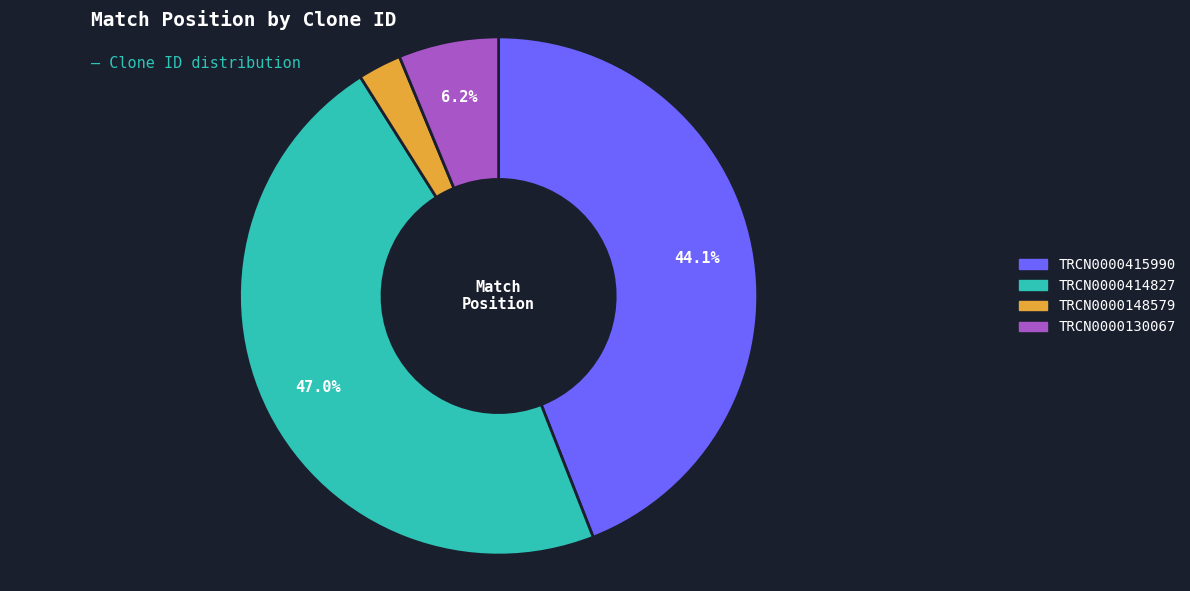

The TRCN0000415990 slice represents 44% of the pie. True or false?

True